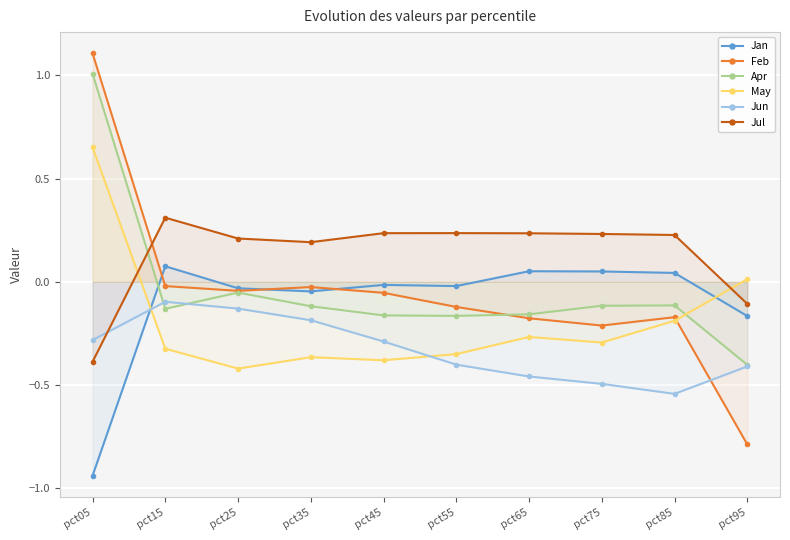

List the labels in order of Jun value, largest first.

pct15, pct25, pct35, pct05, pct45, pct55, pct95, pct65, pct75, pct85